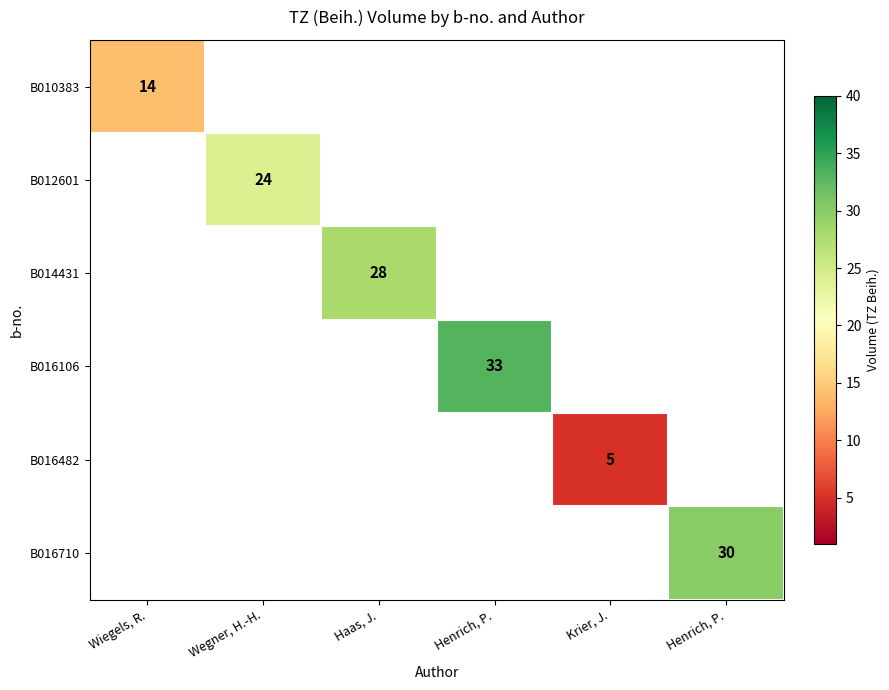

How many series are shown in this chart?

6